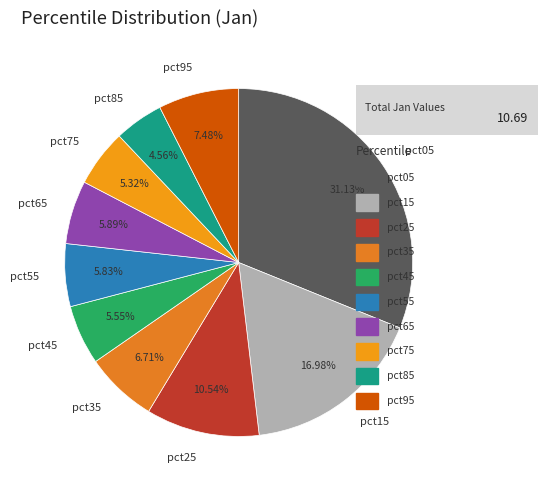

Between pct65 and pct75, which is larger?

pct65